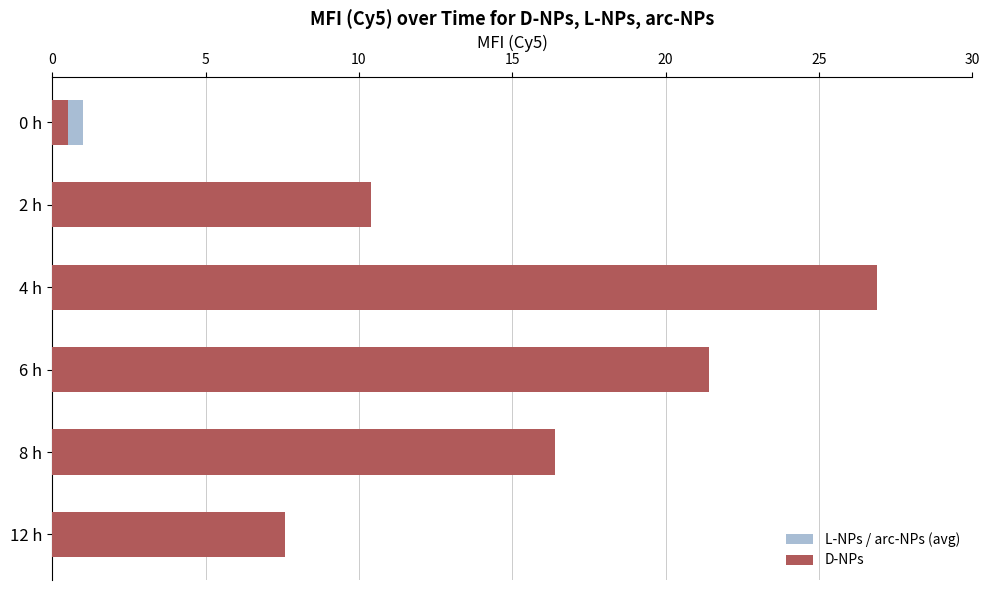

What is the spread (max minus min) of values at 0?

0.5